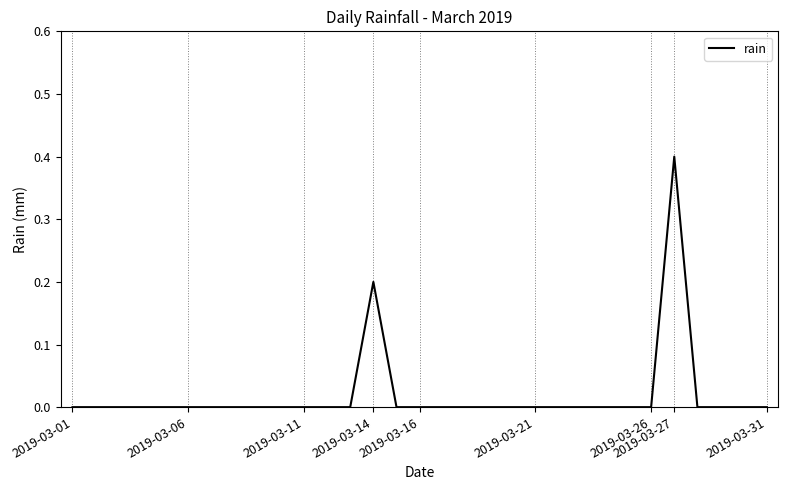

What is the maximum value shown in the chart?

0.4